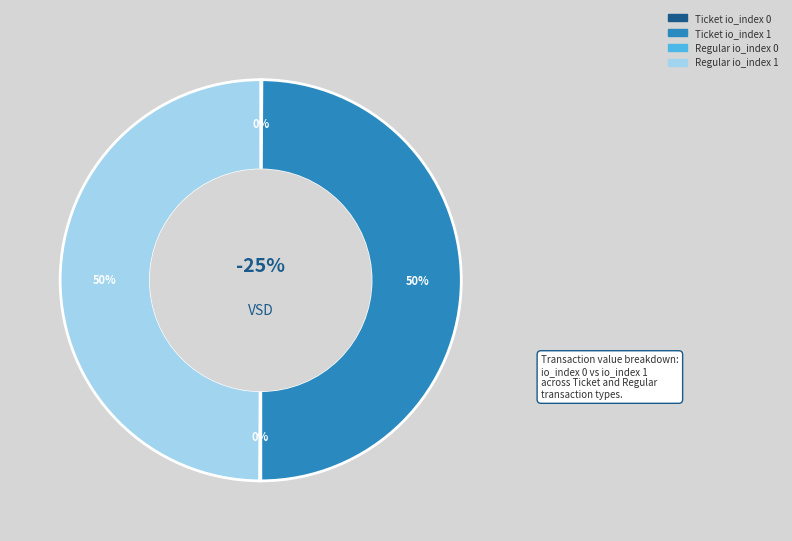

True or false: Regular io_index 0 accounts for 1% of the total.

False